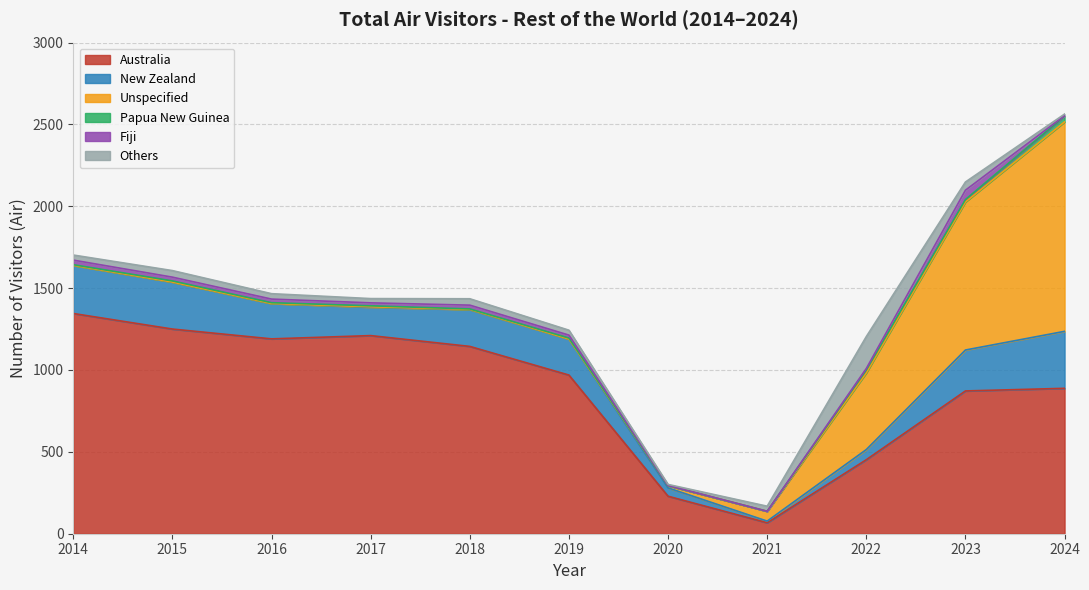

What is the label of the 29th point from the right?

2016